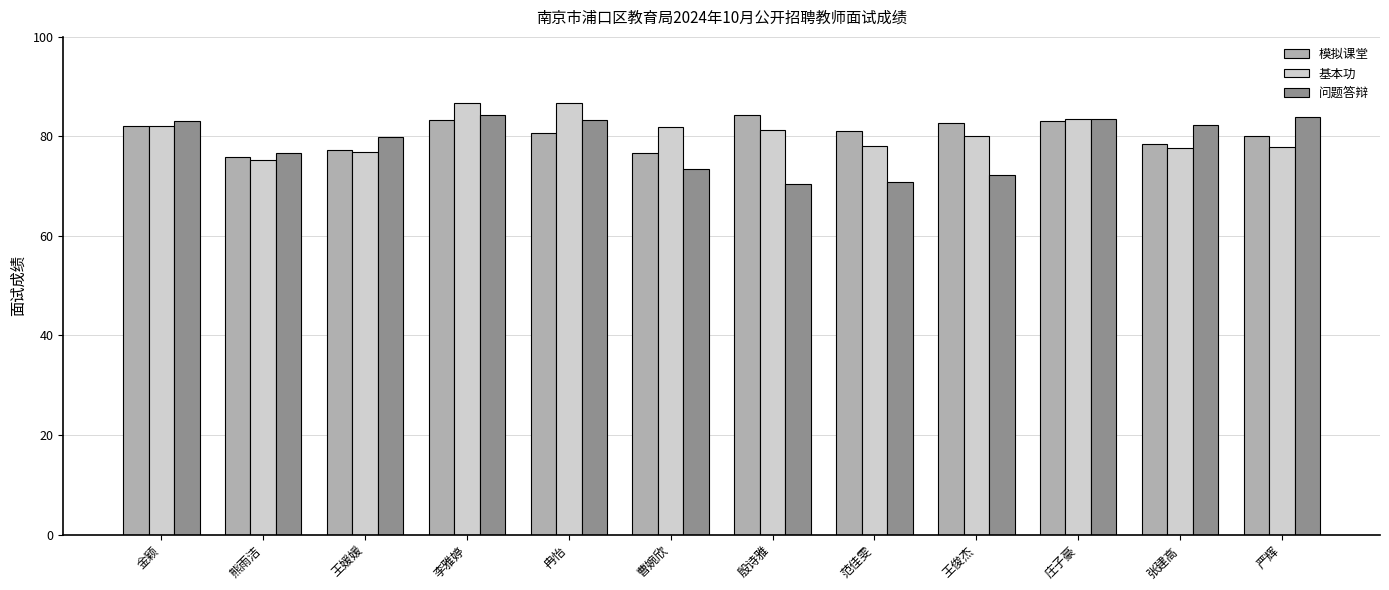

Read the 模拟课堂 value at 冉怡.

80.6